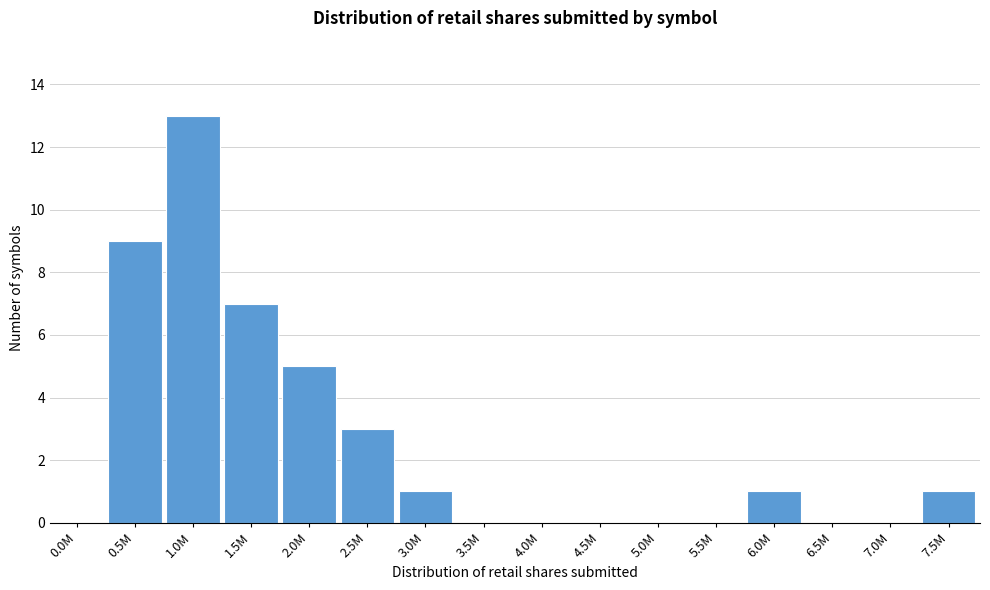

Reading left to right, transcribe all the data shown in this chart.

0.0M=0	0.5M=9	1.0M=13	1.5M=7	2.0M=5	2.5M=3	3.0M=1	3.5M=0	4.0M=0	4.5M=0	5.0M=0	5.5M=0	6.0M=1	6.5M=0	7.0M=0	7.5M=1